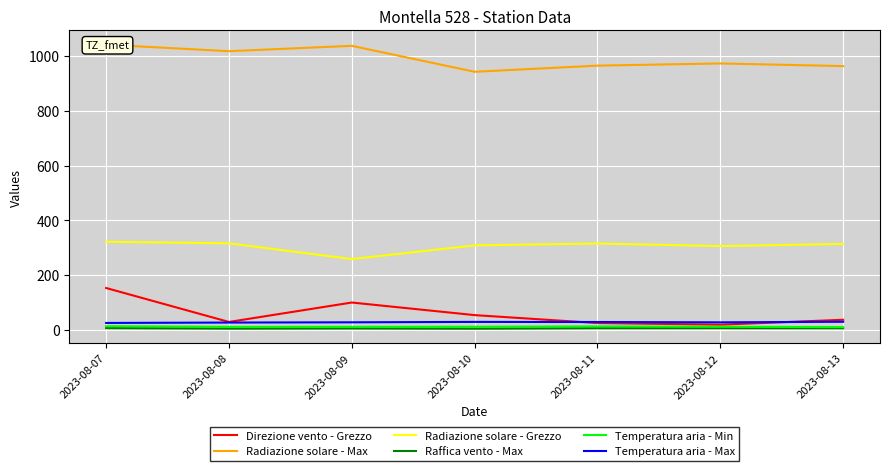

Which label corresponds to the largest value in the chart?

2023-08-07